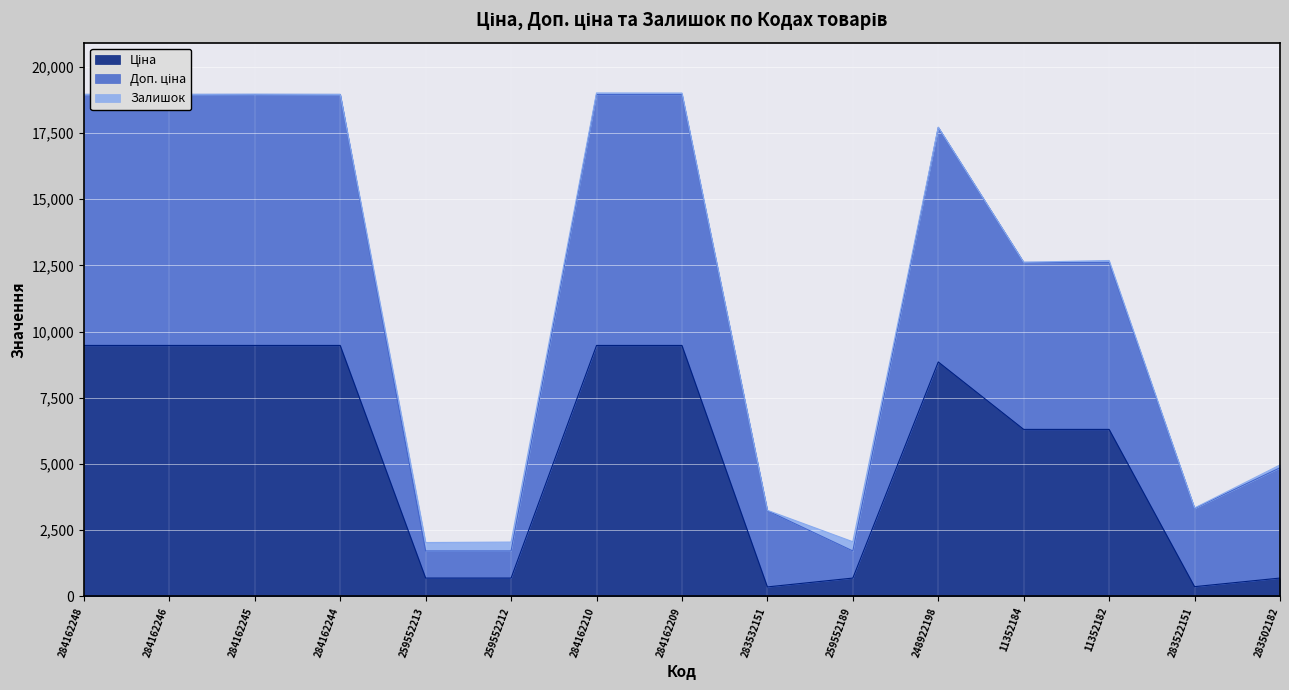

At which label does Ціна first exceed 6308?

284162248